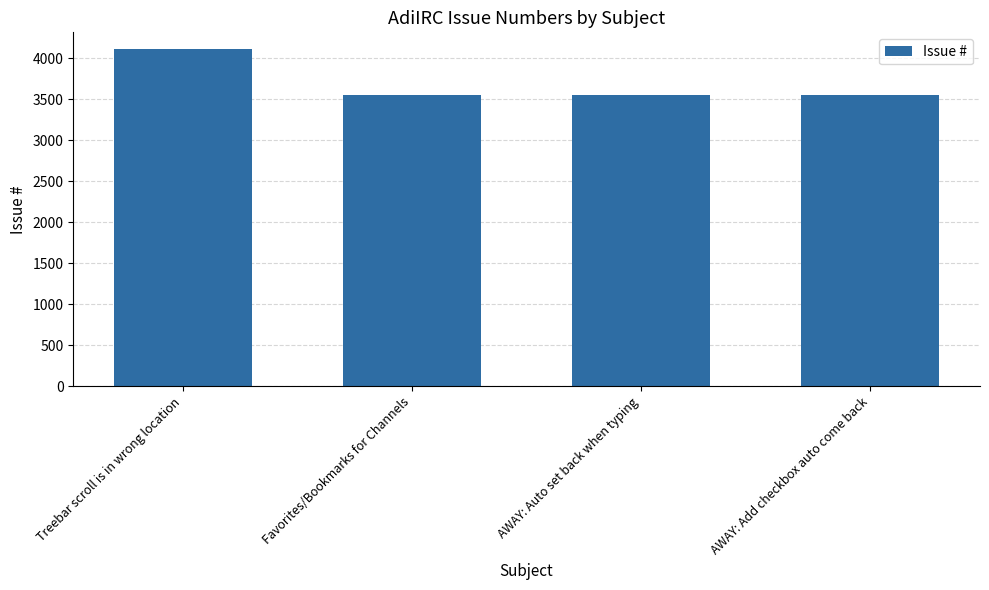

Approximately how many times larger is the value at Favorites/Bookmarks for Channels compared to Treebar scroll is in wrong location?

0.9